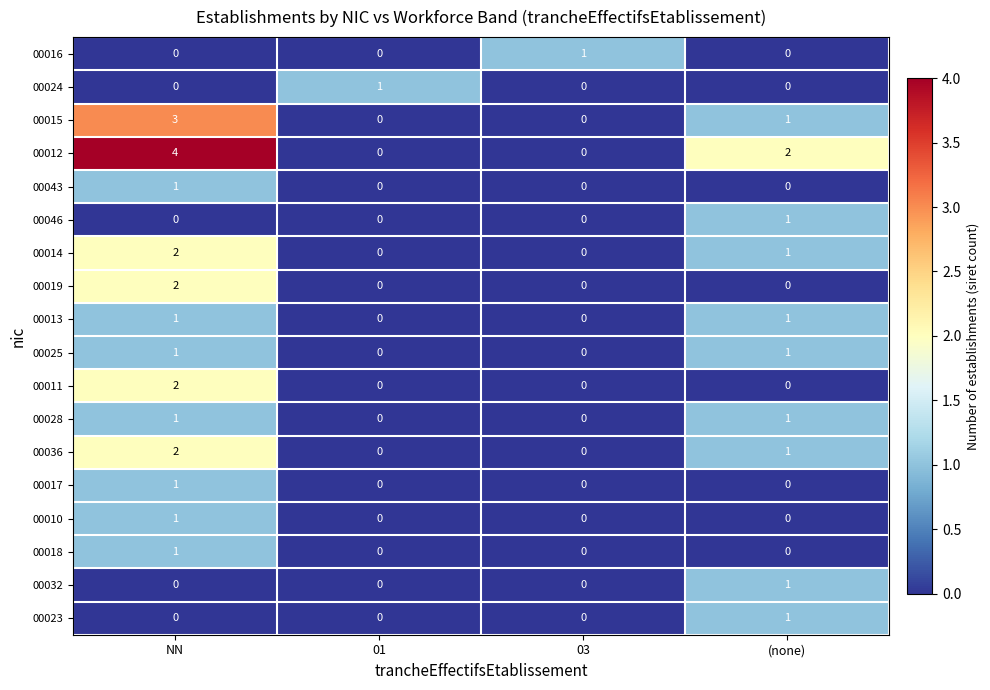

Where does the 00015 series first go above 1?

NN